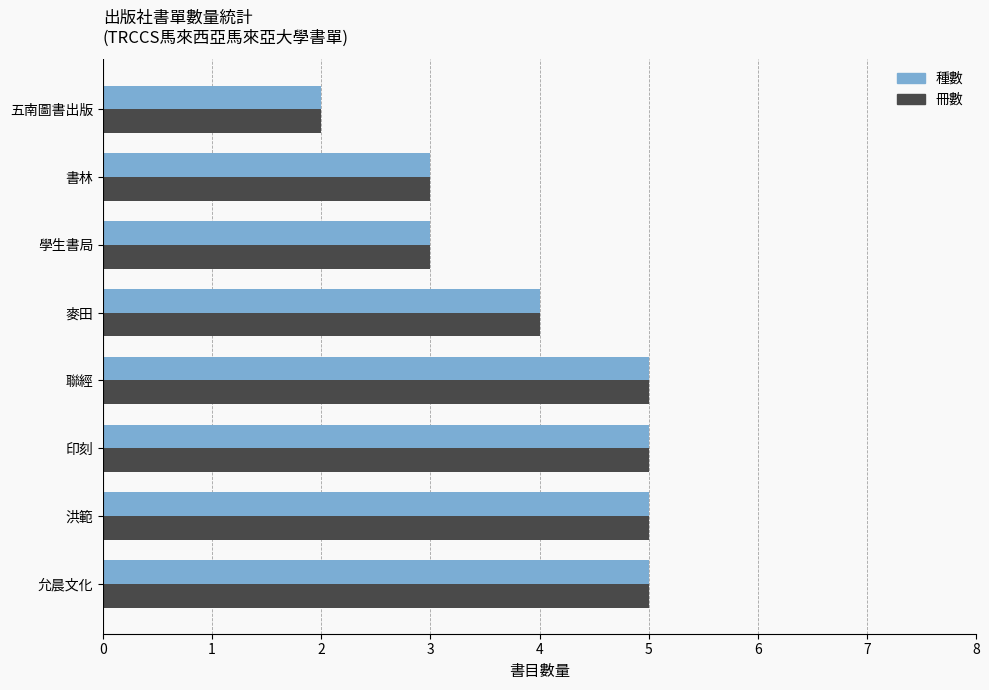

What is the maximum value for 種數?

5